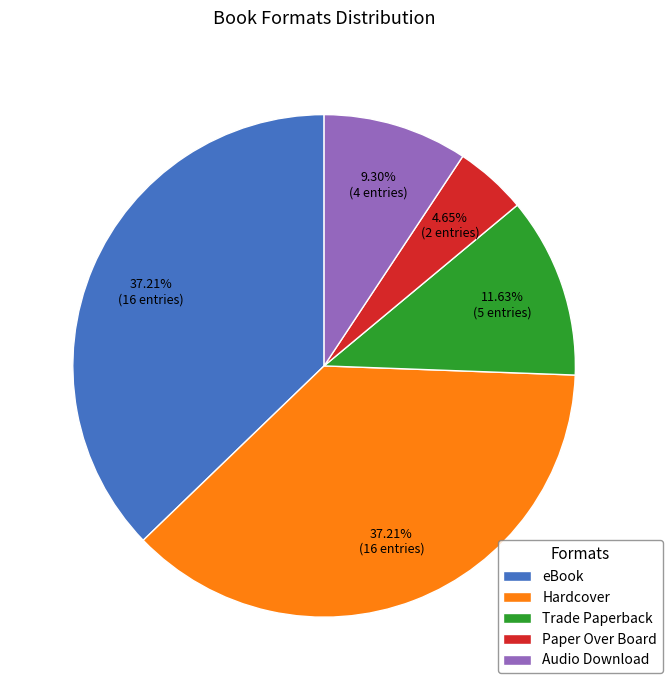

To the nearest percent, what percentage of the pie is Trade Paperback?

12%